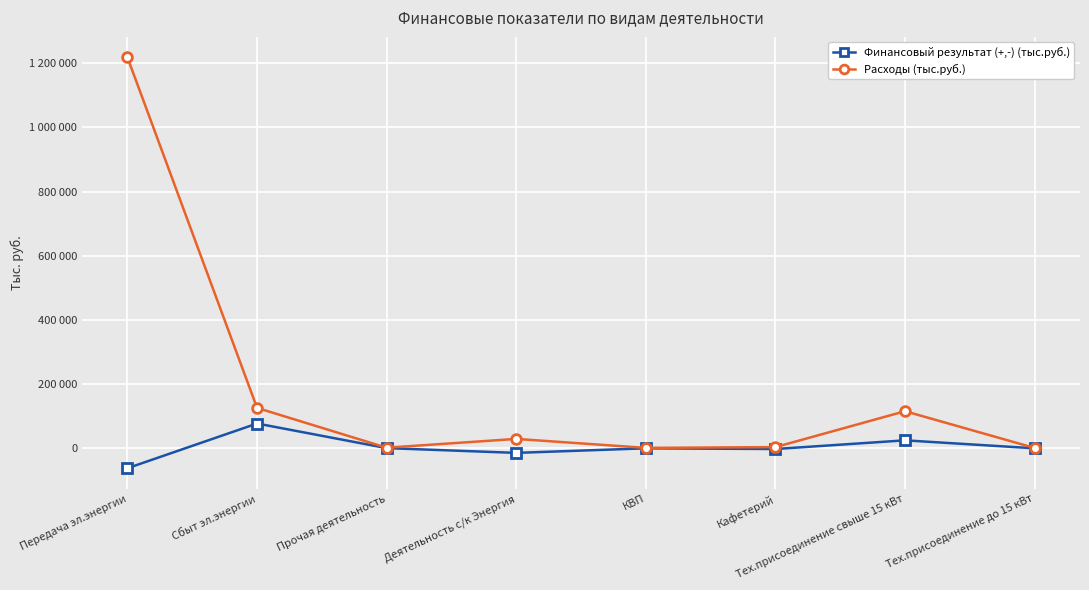

Which category has the lowest value in the Финансовый результат (+,-) (тыс.руб.) series?

Передача эл.энергии